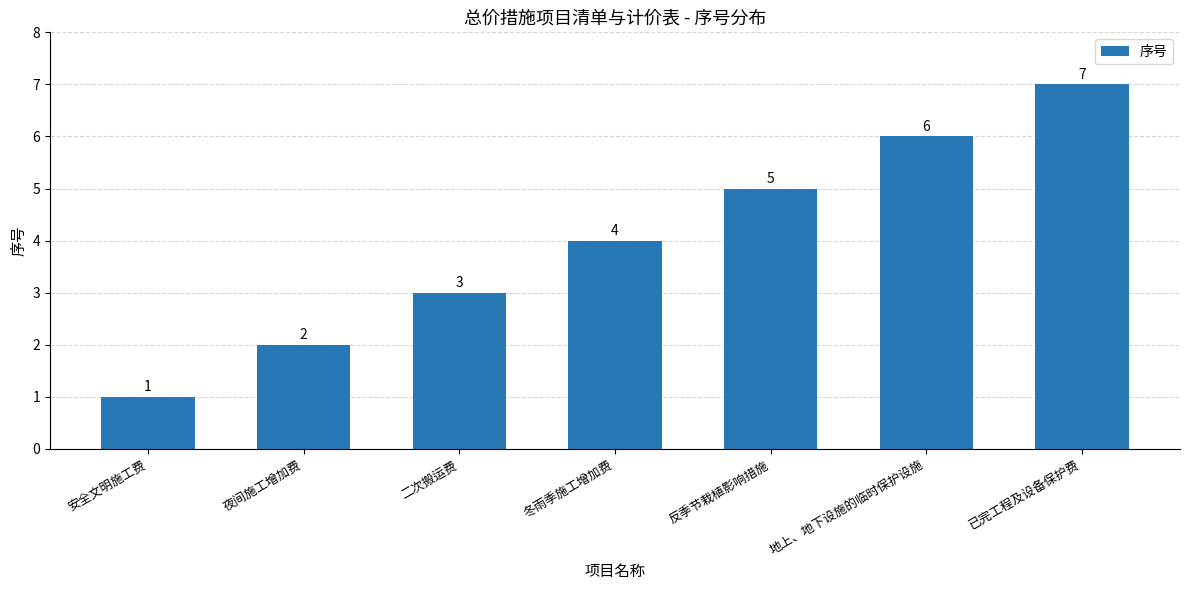

What is the sum of the values at 地上、地下设施的临时保护设施 and 夜间施工增加费?

8